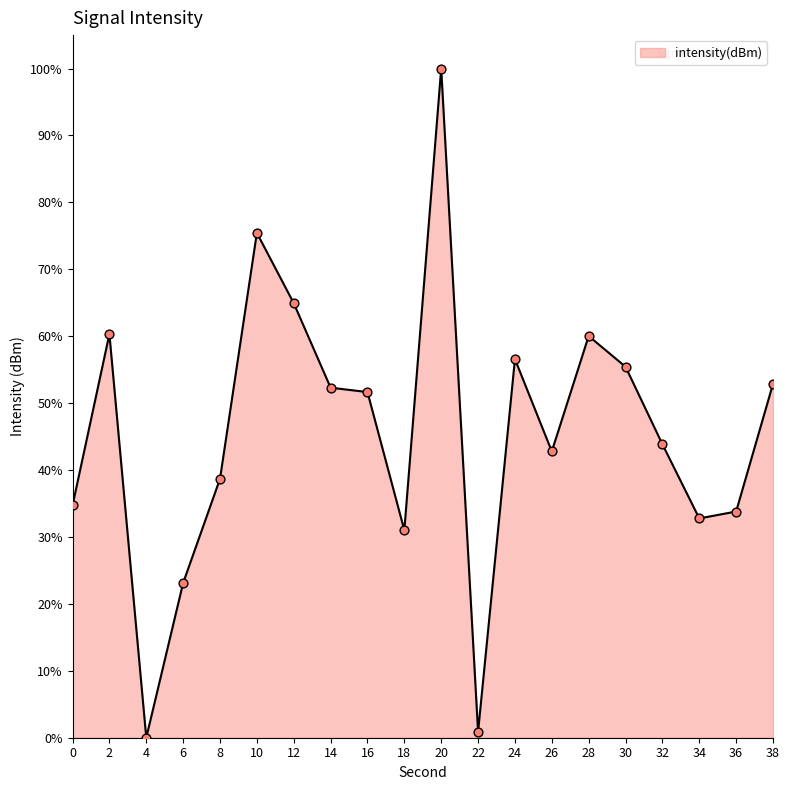

Approximately how many times larger is the value at 10 compared to 36?

2.2